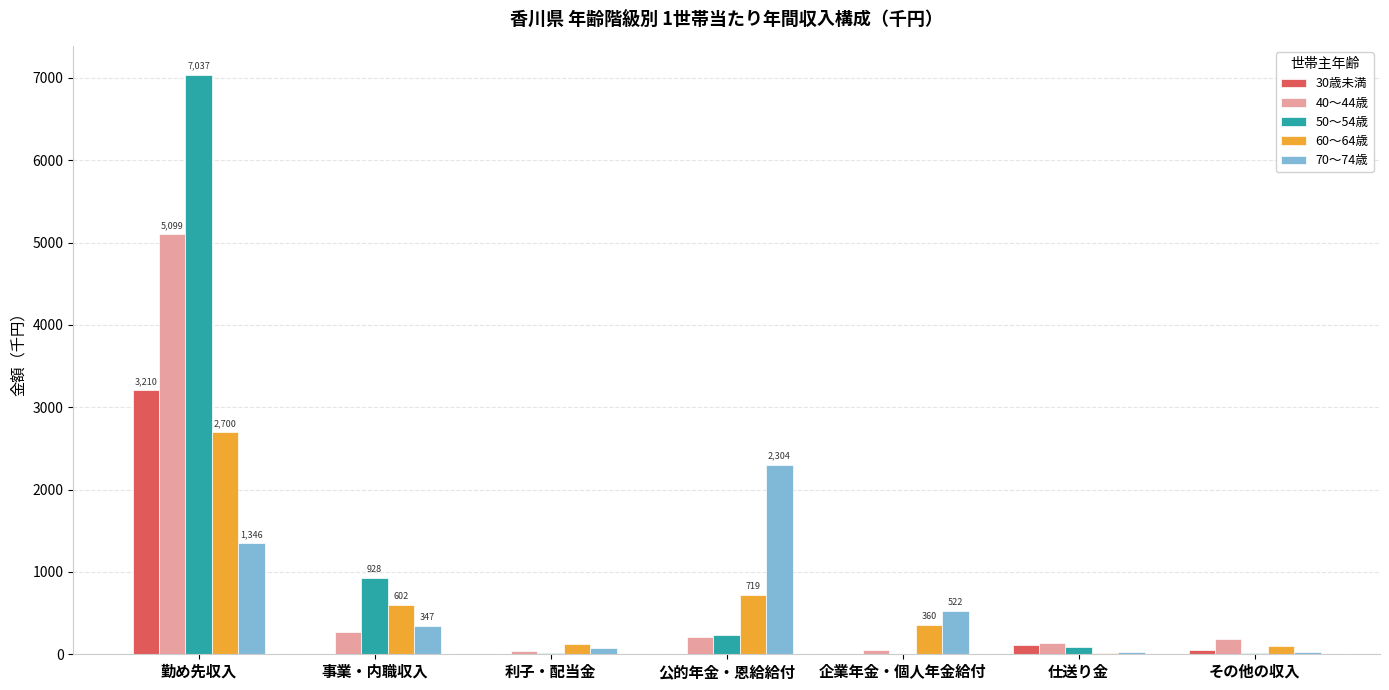

Which series has the largest total across all categories?

50〜54歳